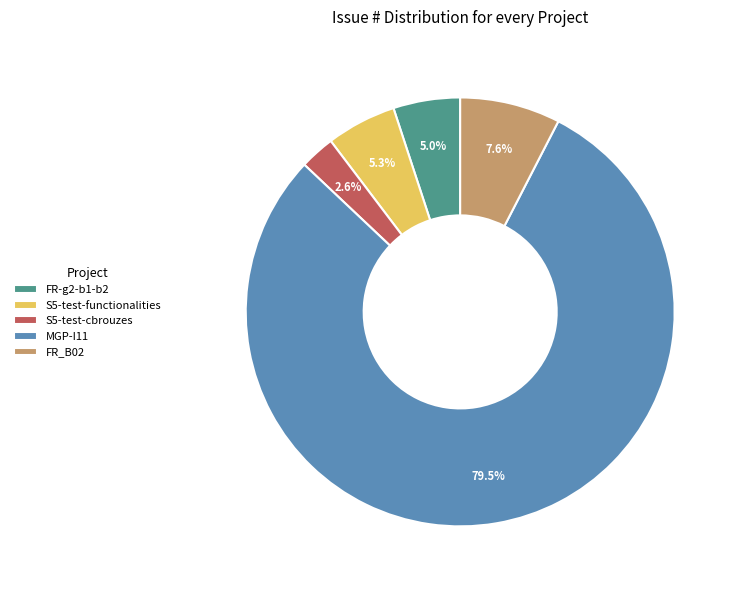

Approximately how many times larger is the value at S5-test-cbrouzes compared to FR_B02?

0.3